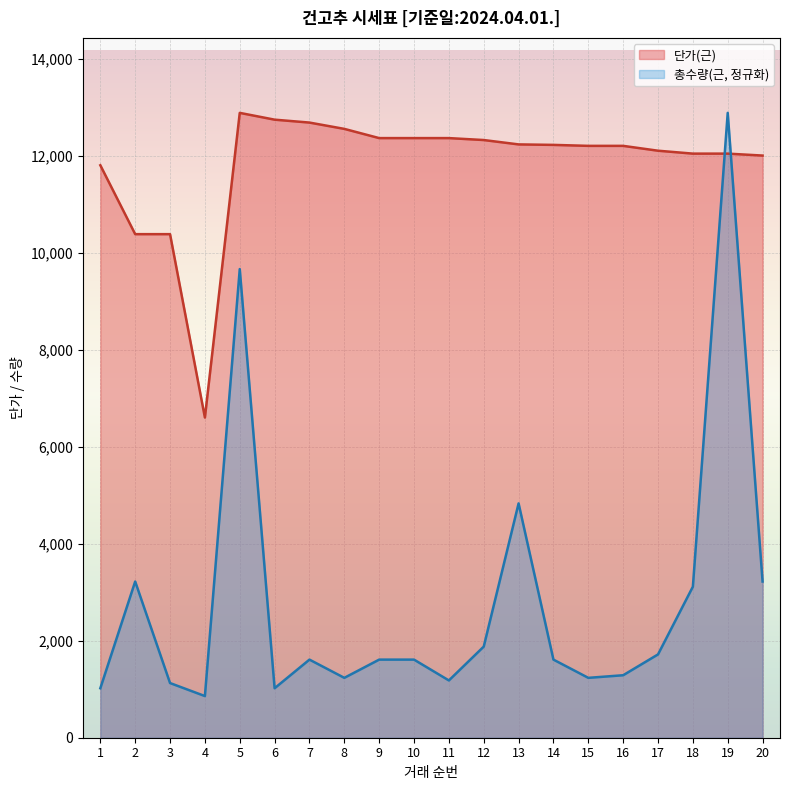

The 총수량(근) series shows 1127.0 at 3. True or false?

True